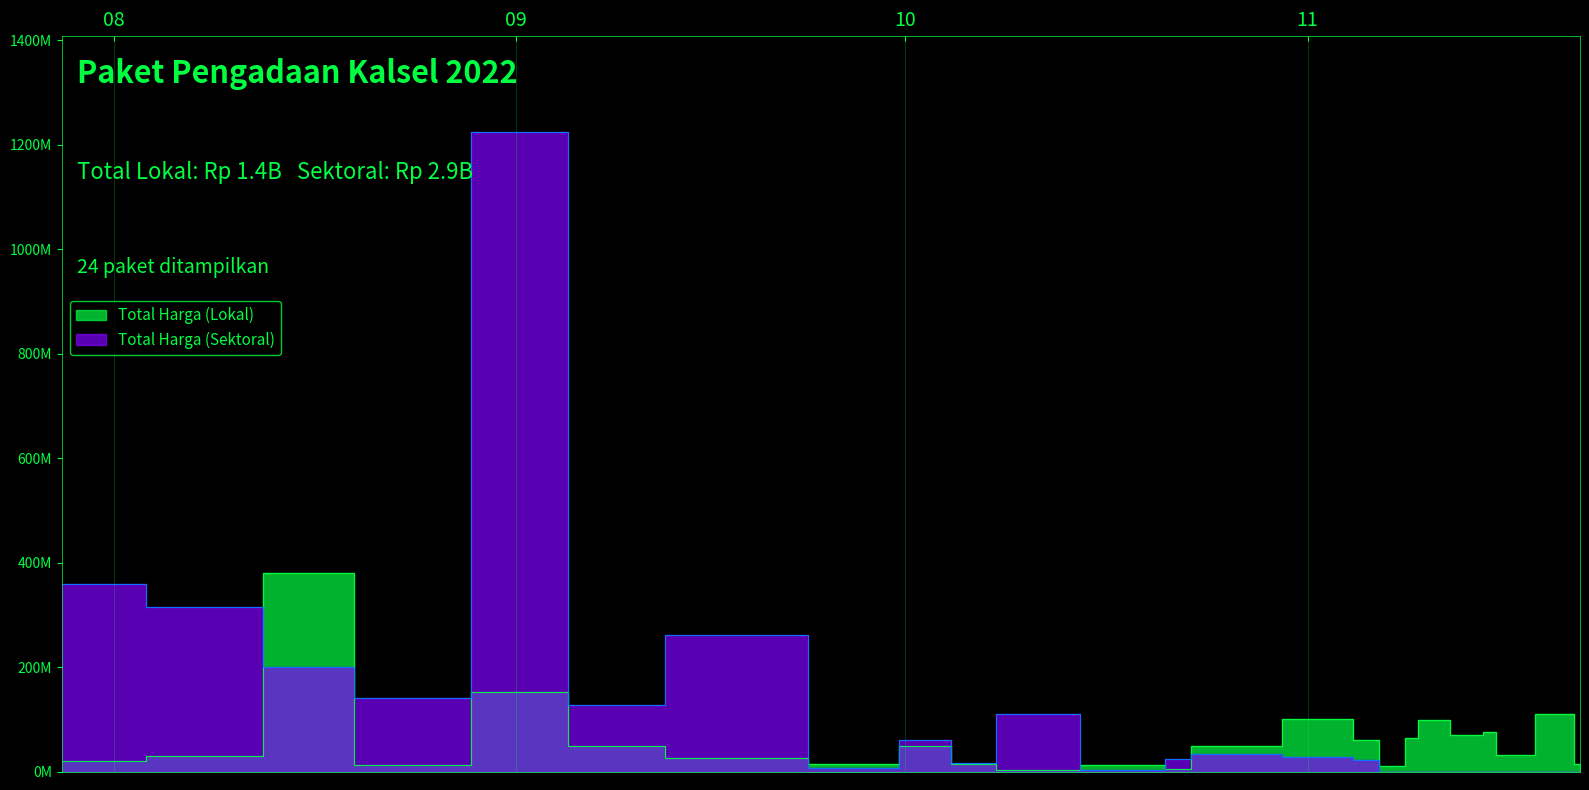

What is the sum of the Total Harga (Lokal) values at 2022-10-08 and 2022-10-25?

51965000